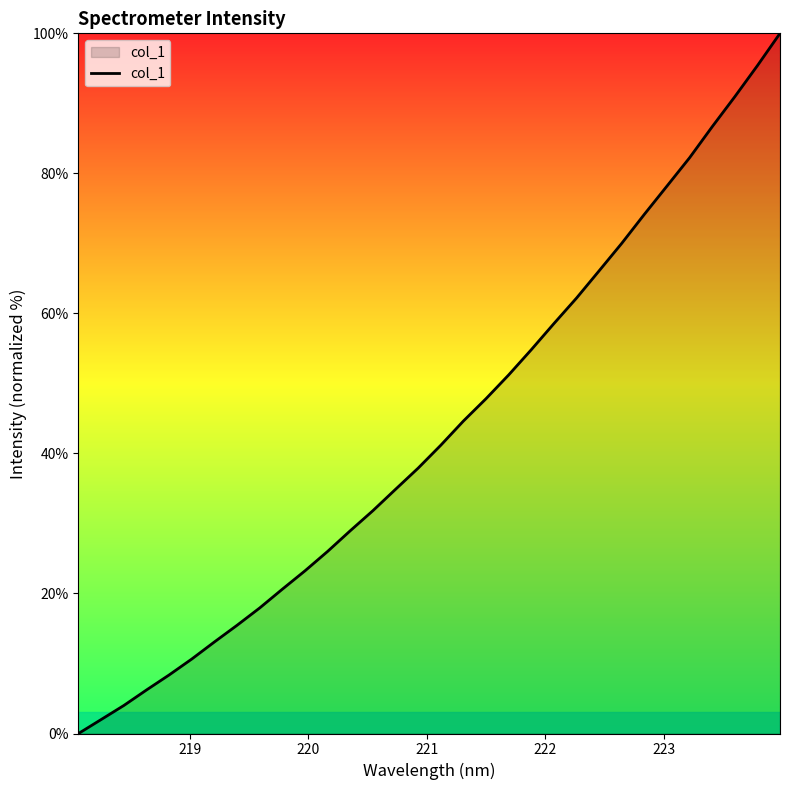

What is the maximum value shown in the chart?

100.0